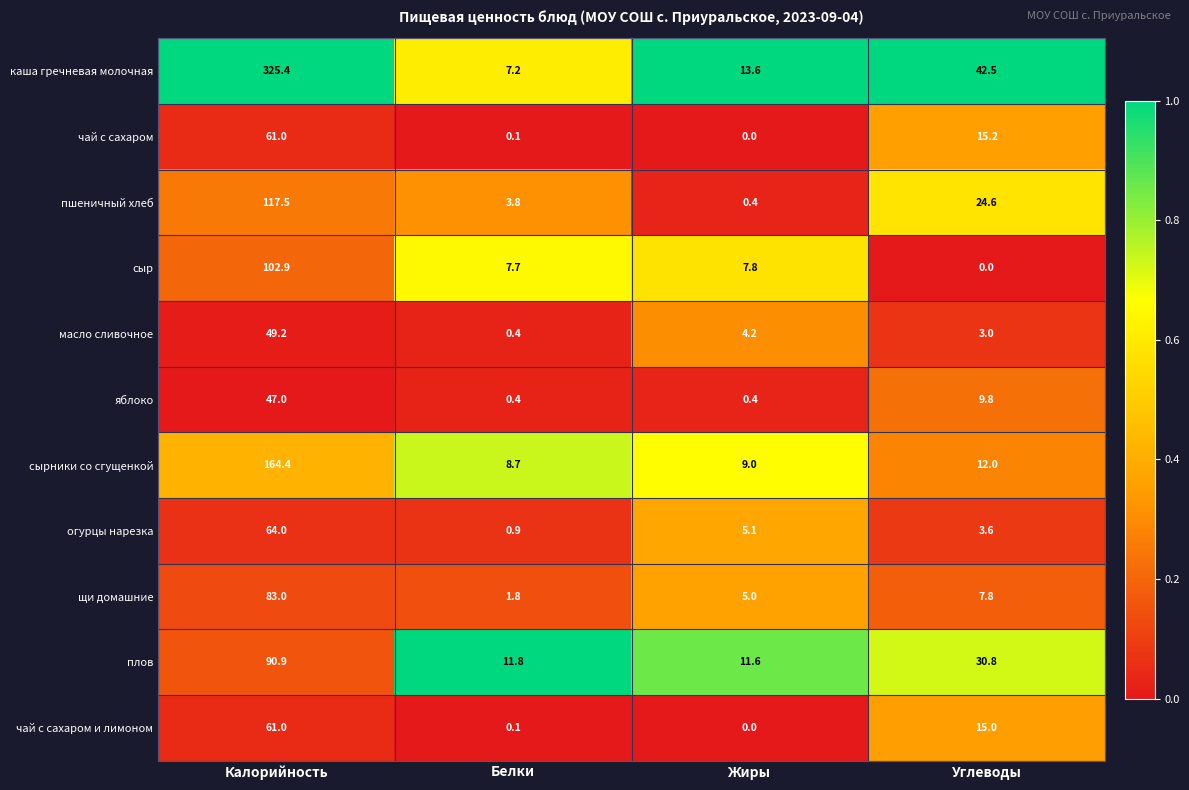

At which category is the sum across all series the highest?

Калорийность